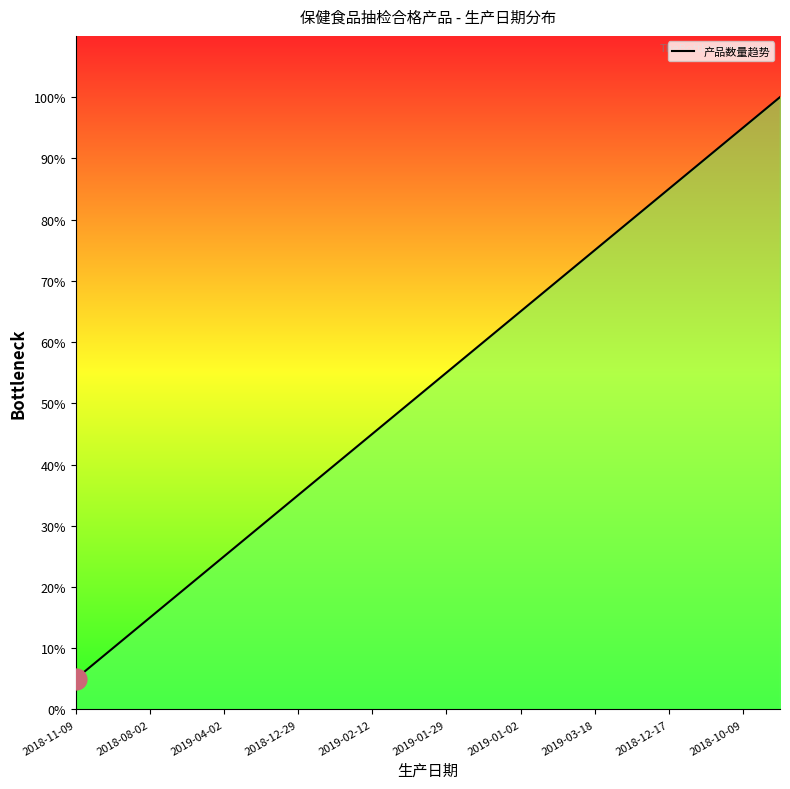

Where is the data nearest to the value 10?

2019-01-17